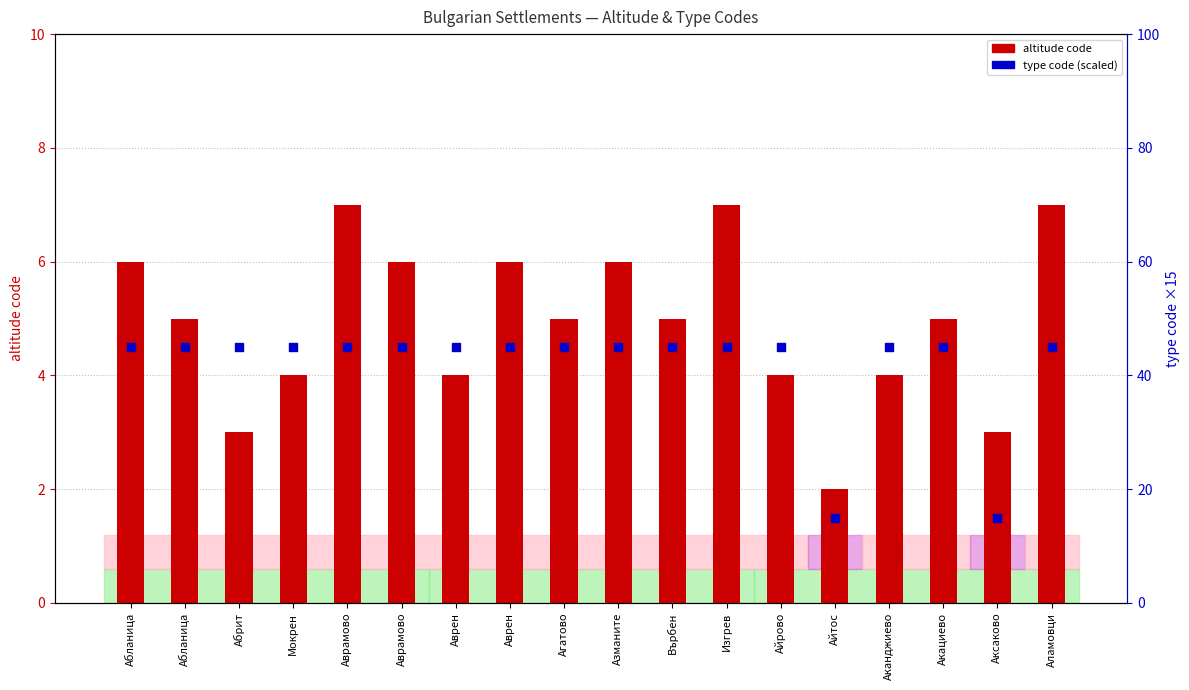

Which series reaches the maximum Y coordinate?

type code (scaled)